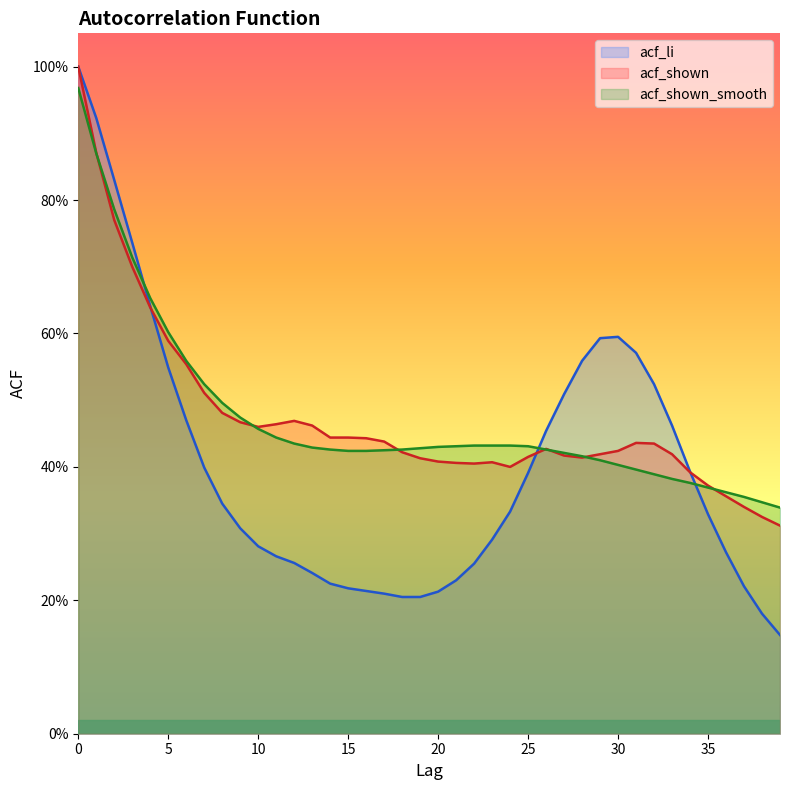

Reading right to left, what are all the values shown in this chart?

acf_li: 0.1	0.2	0.2	0.3	0.3	0.4	0.5	0.5	0.6	0.6	0.6	0.6	0.5	0.5	0.4	0.3	0.3	0.3	0.2	0.2	0.2	0.2	0.2	0.2	0.2	0.2	0.2	0.3	0.3	0.3	0.3	0.3	0.4	0.5	0.5	0.6	0.7	0.8	0.9	1.0
acf_shown: 0.3	0.3	0.3	0.4	0.4	0.4	0.4	0.4	0.4	0.4	0.4	0.4	0.4	0.4	0.4	0.4	0.4	0.4	0.4	0.4	0.4	0.4	0.4	0.4	0.4	0.4	0.5	0.5	0.5	0.5	0.5	0.5	0.5	0.6	0.6	0.6	0.7	0.8	0.9	1.0
acf_shown_smooth: 0.3	0.3	0.4	0.4	0.4	0.4	0.4	0.4	0.4	0.4	0.4	0.4	0.4	0.4	0.4	0.4	0.4	0.4	0.4	0.4	0.4	0.4	0.4	0.4	0.4	0.4	0.4	0.4	0.4	0.5	0.5	0.5	0.5	0.6	0.6	0.7	0.7	0.8	0.9	1.0